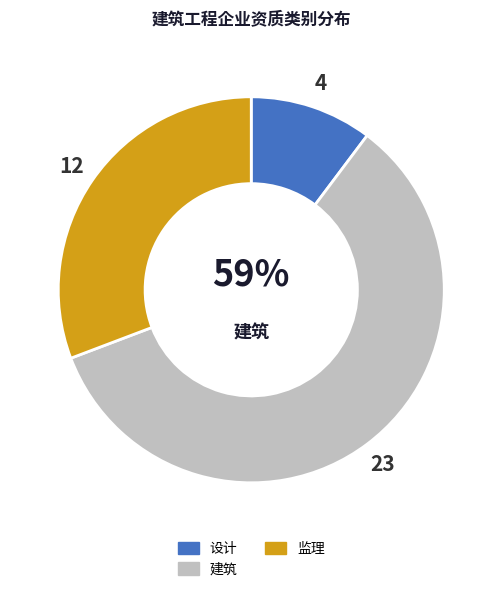

Is there any slice that represents more than half of the pie?

Yes